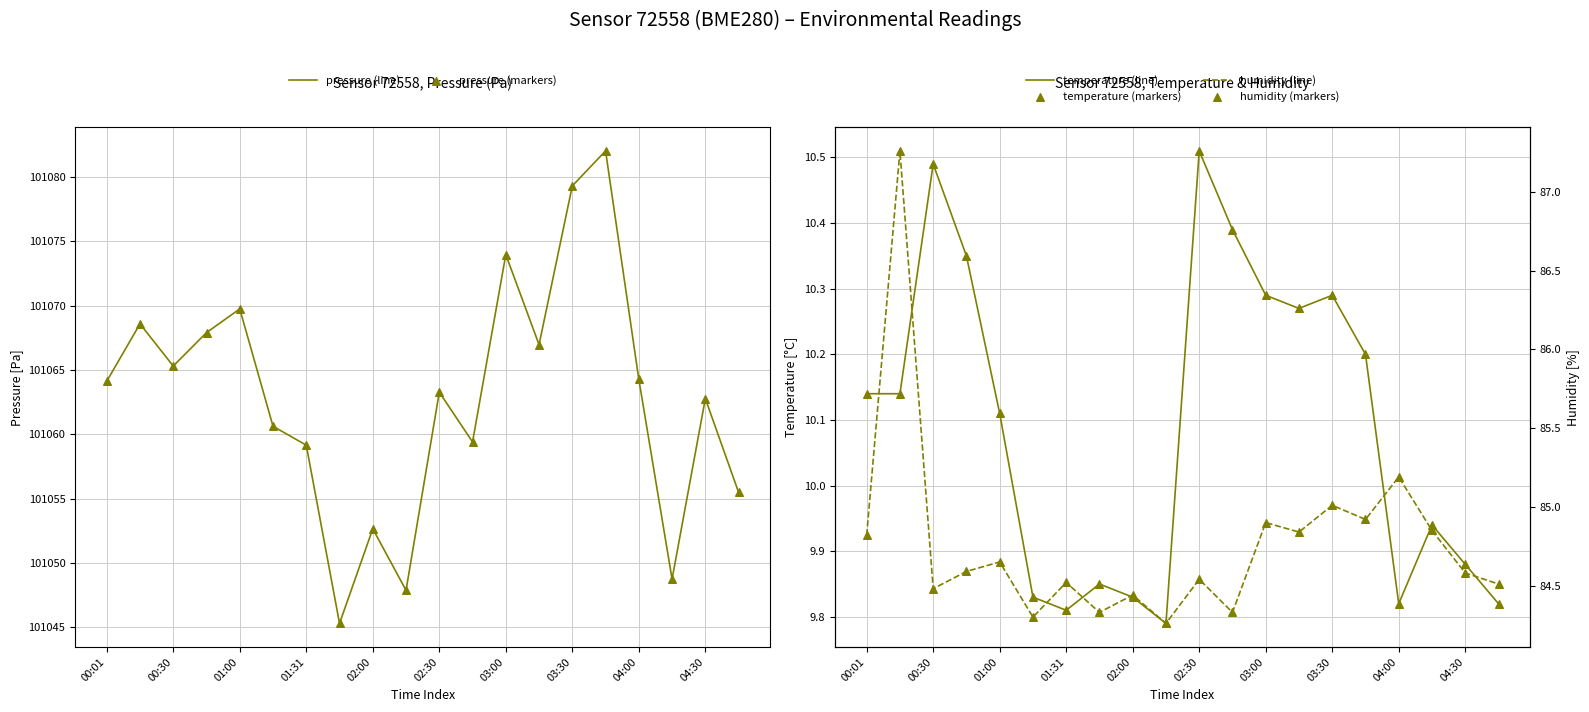

At how many categories does at least one series exceed 66032?

20